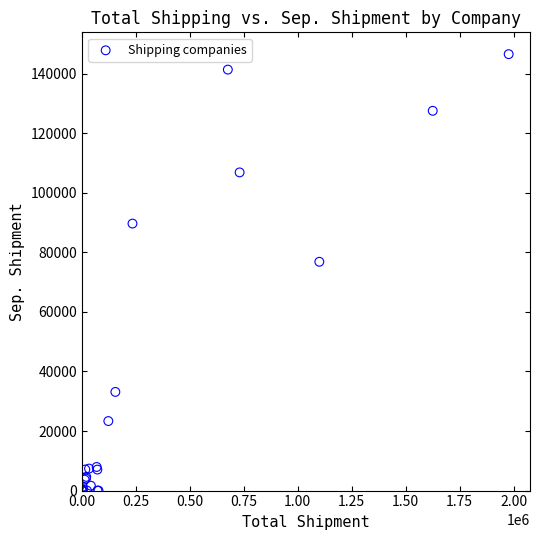

What Y value in the scatter plot is closest to 73272?

76827